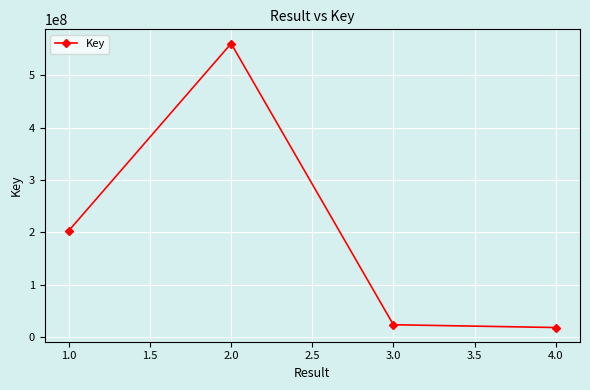

What is the difference between the second highest and minimum values?

185324856